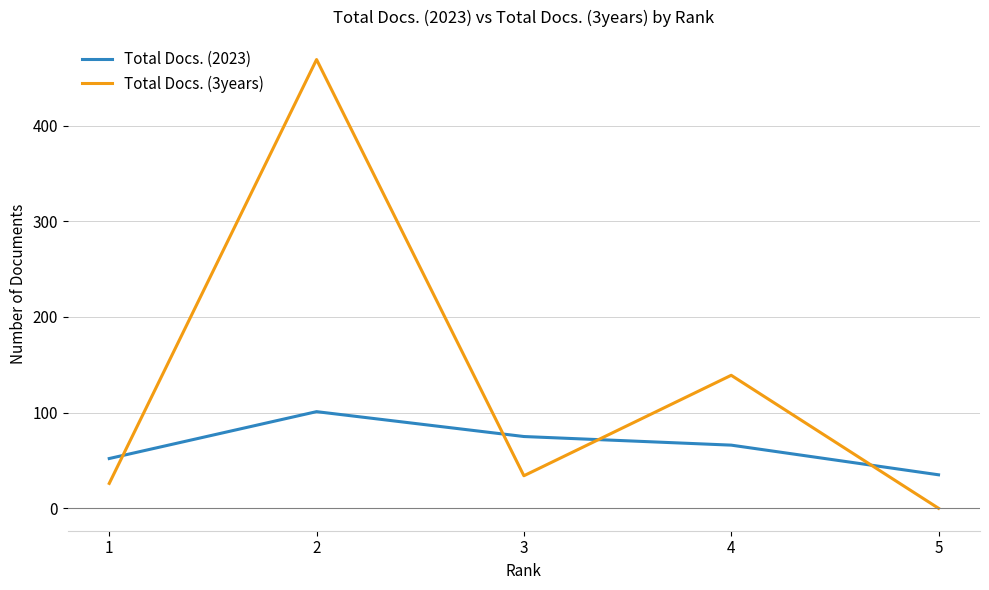

Reading right to left, extract all data points from this chart.

Total Docs. (2023): 5=35	4=66	3=75	2=101	1=52
Total Docs. (3years): 5=0	4=139	3=34	2=469	1=26